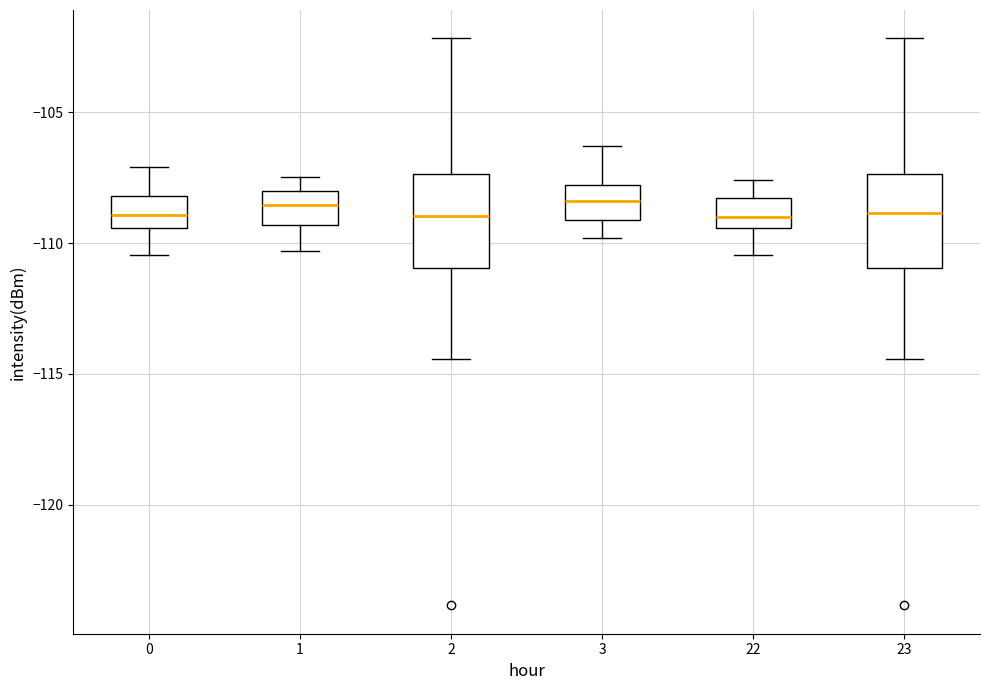

Reading left to right, read every box against the y-axis: the position of its median line, the range the box covers, and the ends of its whiskers. The values are not printed on the chart, so give them approximately, as read against the axis.

0: median -109.0, box -109.5 to -108.0, whiskers -110.5 to -107.0
1: median -108.5, box -109.5 to -108.0, whiskers -110.5 to -107.5
2: median -109.0, box -111.0 to -107.5, whiskers -114.5 to -102.0
3: median -108.5, box -109.0 to -108.0, whiskers -110.0 to -106.5
22: median -109.0, box -109.5 to -108.5, whiskers -110.5 to -107.5
23: median -109.0, box -111.0 to -107.5, whiskers -114.5 to -102.0